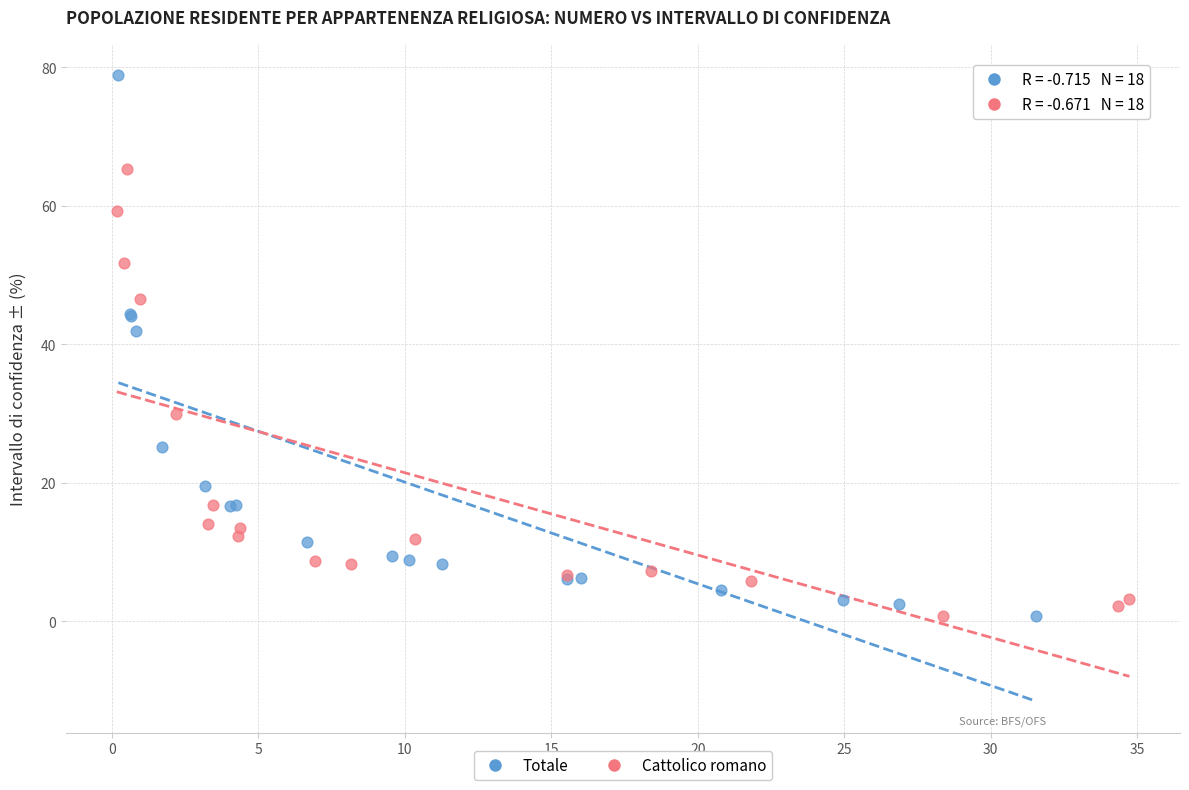

What are all the series names shown in the legend?

Totale, Cattolico romano